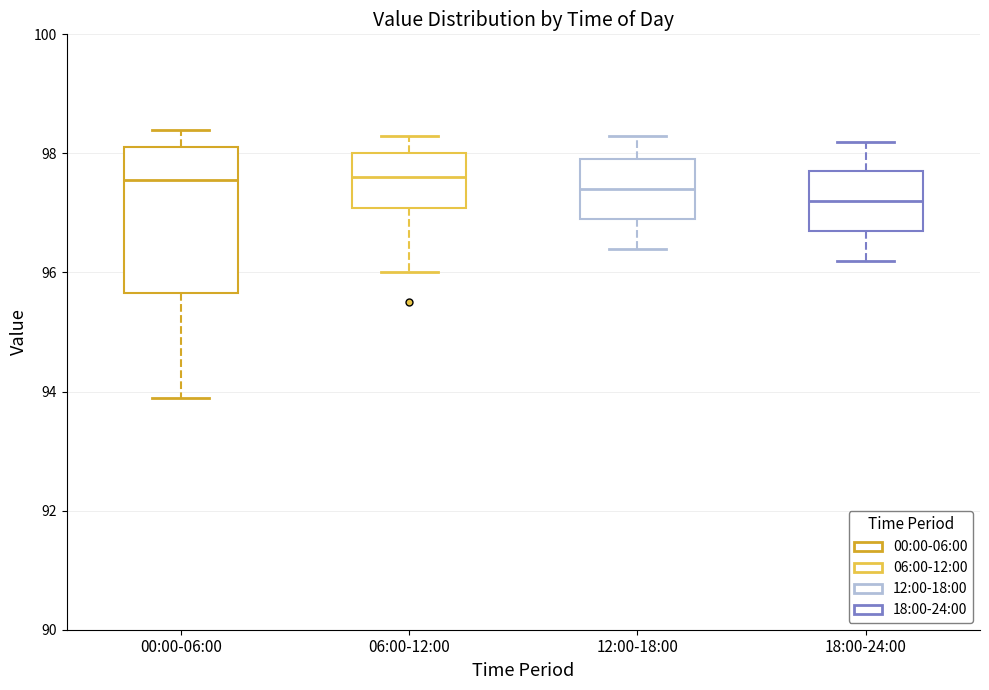

Reading left to right, read every box against the y-axis: the position of its median line, the range the box covers, and the ends of its whiskers. The values are not printed on the chart, so give them approximately, as read against the axis.

00:00-06:00: median 97.6, box 95.6 to 98.2, whiskers 94.0 to 98.4
06:00-12:00: median 97.6, box 97.0 to 98.0, whiskers 96.0 to 98.4
12:00-18:00: median 97.4, box 97.0 to 98.0, whiskers 96.4 to 98.4
18:00-24:00: median 97.2, box 96.8 to 97.8, whiskers 96.2 to 98.2